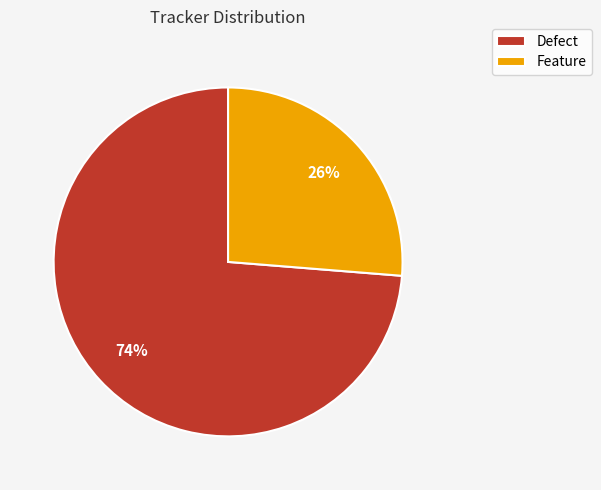

Which has a higher value, Feature or Defect?

Defect